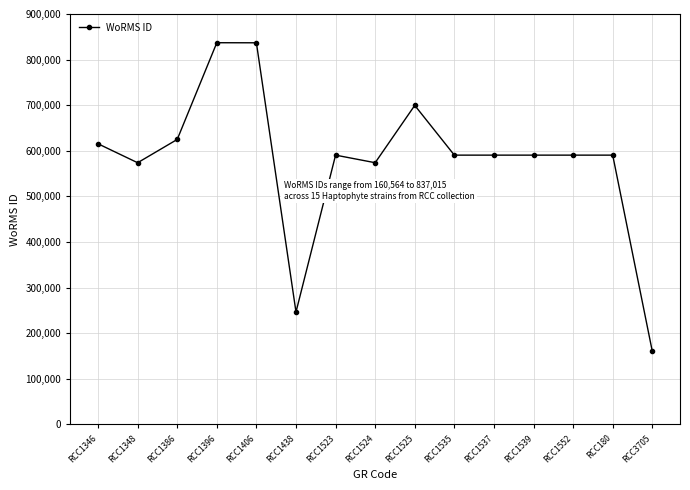

True or false: the data has more than 1 interior local peaks.

True